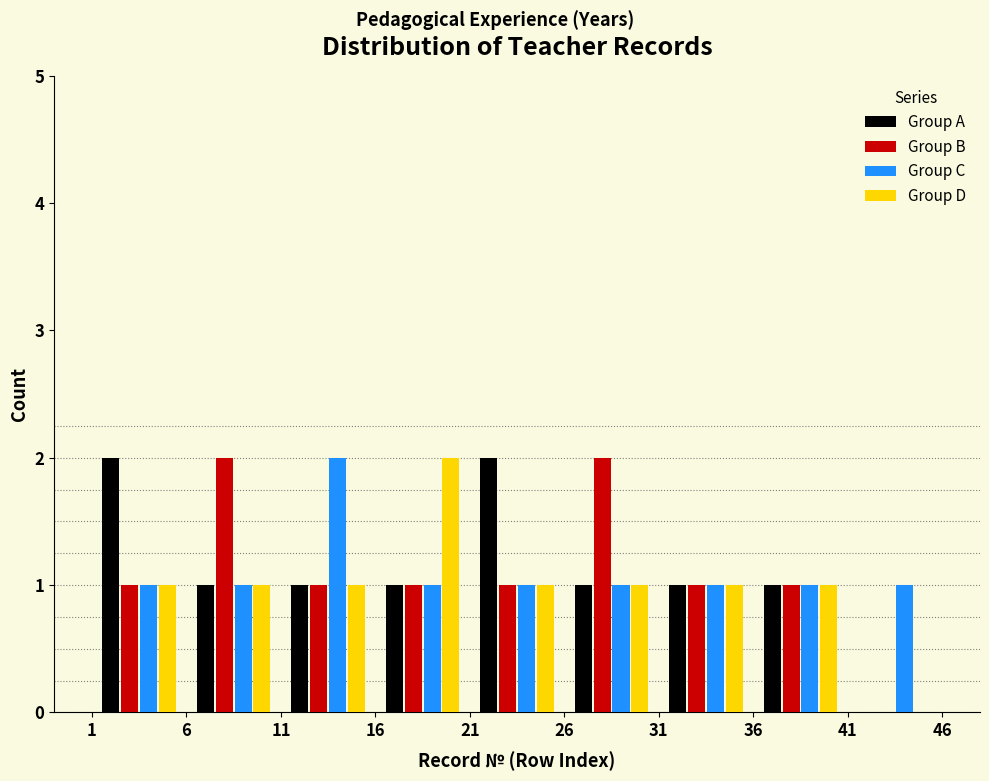

Reading left to right, list every range on the x-axis with the height of the bar of each series over it. The values are not printed on the chart, so give them approximately, as read against the axis.

1 to 6: Group A=2	Group B=1	Group C=1	Group D=1
6 to 11: Group A=1	Group B=2	Group C=1	Group D=1
11 to 16: Group A=1	Group B=1	Group C=2	Group D=1
16 to 21: Group A=1	Group B=1	Group C=1	Group D=2
21 to 26: Group A=2	Group B=1	Group C=1	Group D=1
26 to 31: Group A=1	Group B=2	Group C=1	Group D=1
31 to 36: Group A=1	Group B=1	Group C=1	Group D=1
36 to 41: Group A=1	Group B=1	Group C=1	Group D=1
41 to 46: Group A=0	Group B=0	Group C=1	Group D=0